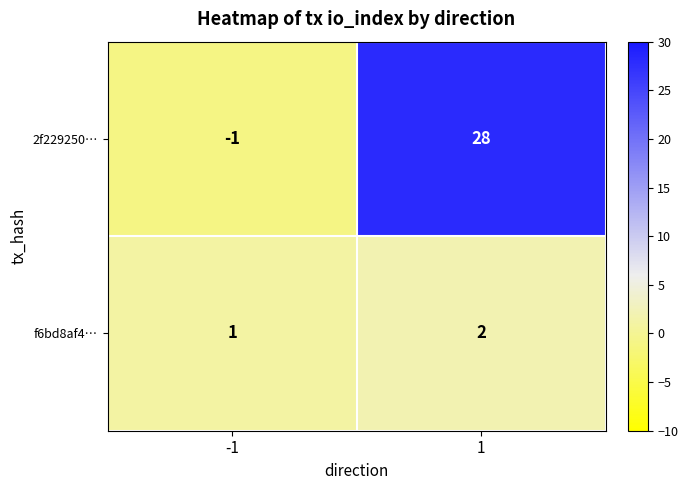

What is the average value of the 2f229250… series?

14